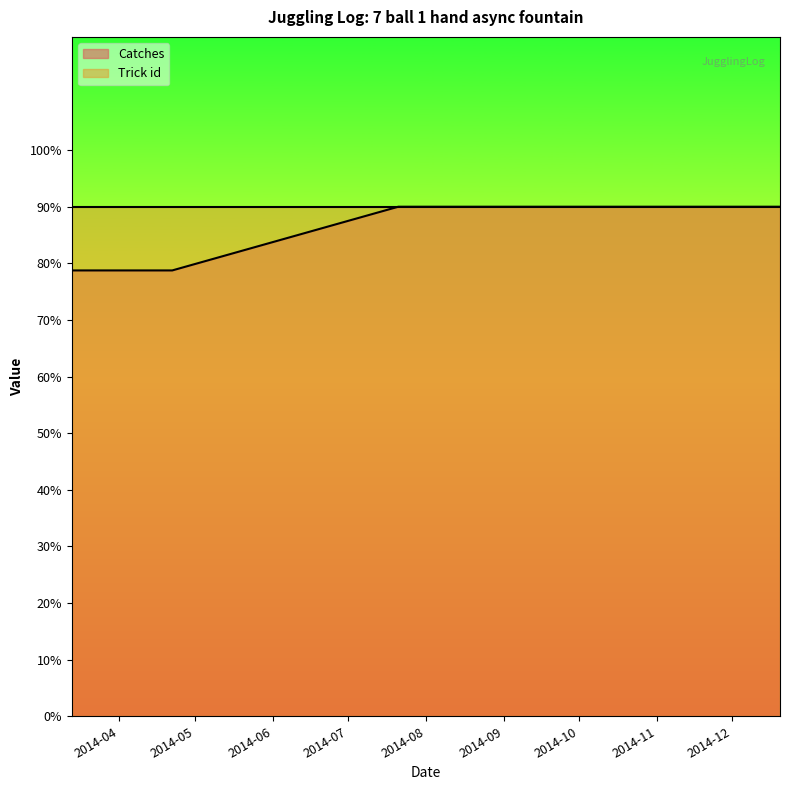

Reading left to right, what are all the values shown in this chart?

2014-03-13=78.8	2014-03-18=78.8	2014-03-20=78.8	2014-03-24=78.8	2014-03-27=78.8	2014-04-22=78.8	2014-07-21=90.0	2014-12-20=90.0